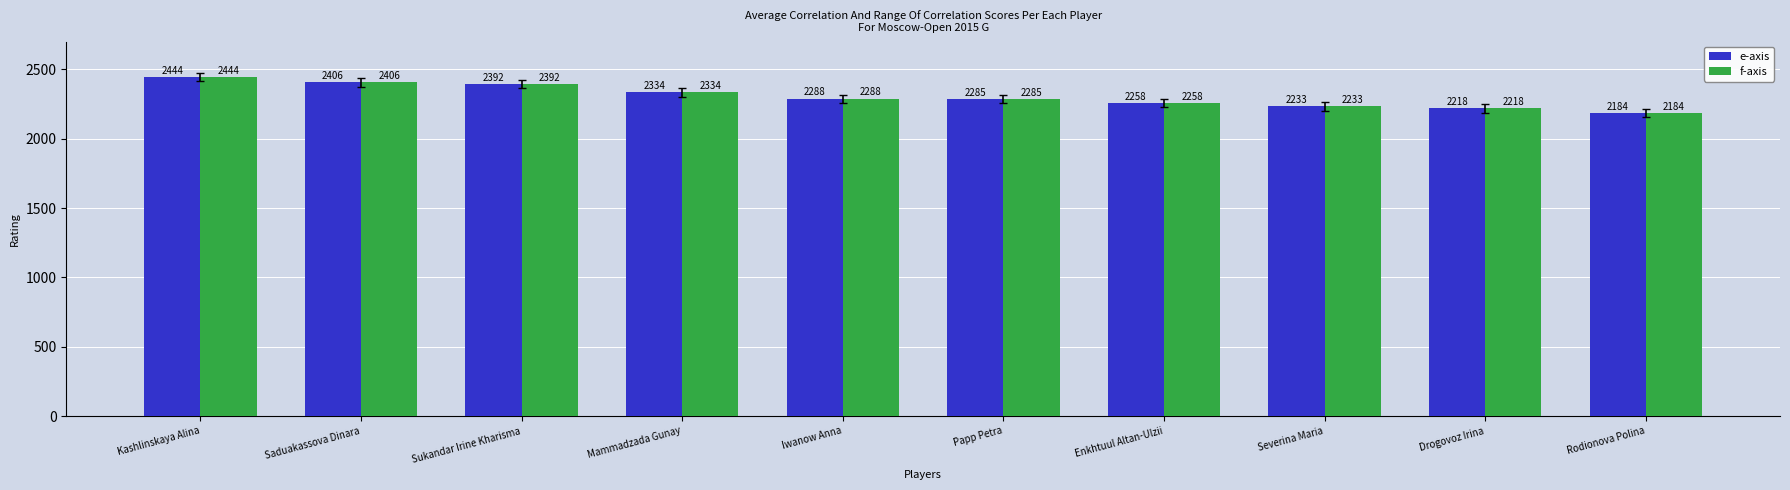

What is the difference between the second highest and second lowest values in the f-axis series?

188